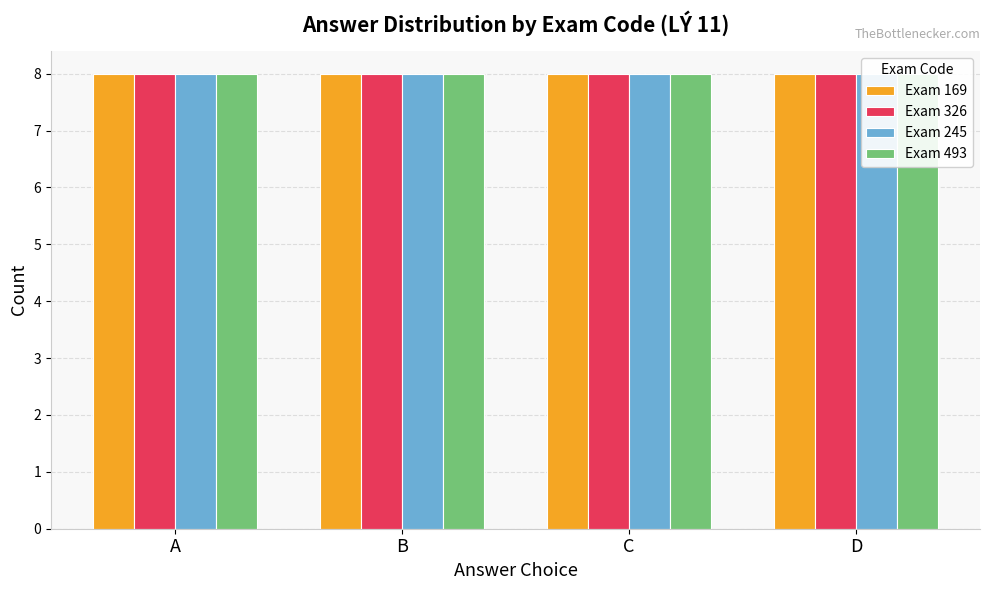

Between A and B, which series saw the biggest shift?

326